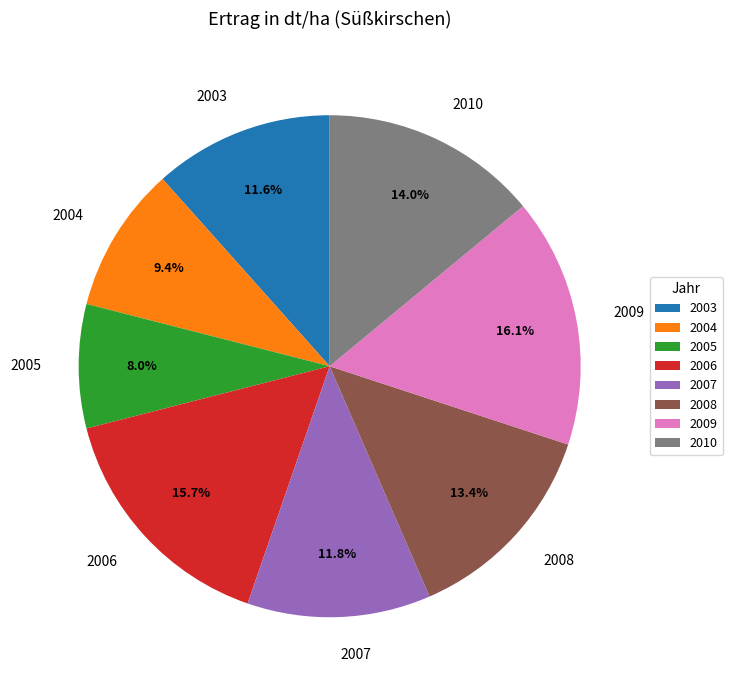

Which has a higher value, 2004 or 2003?

2003